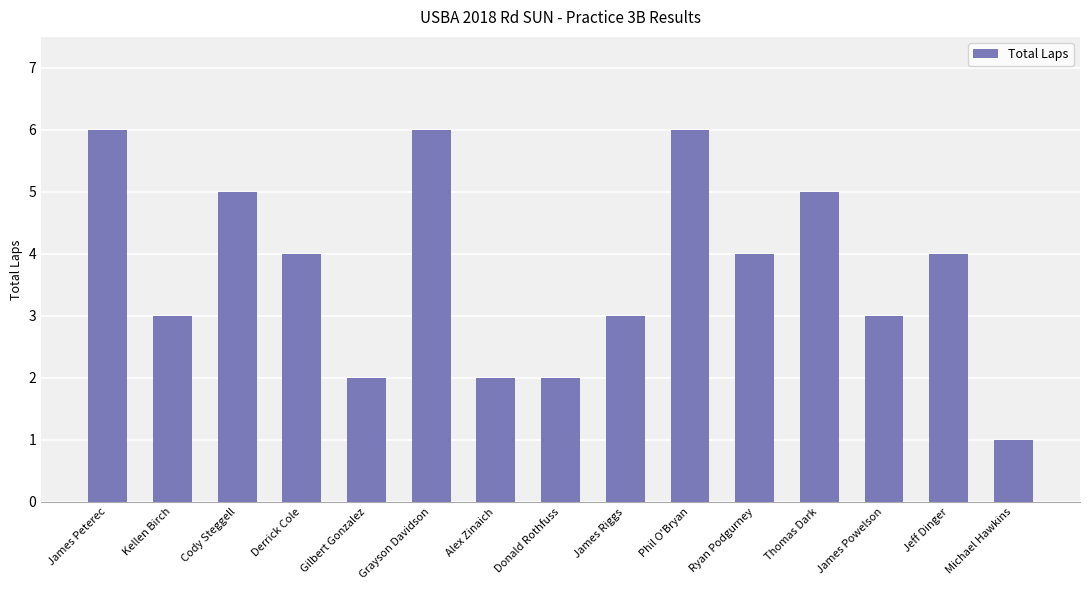

Does the chart contain any negative values?

No